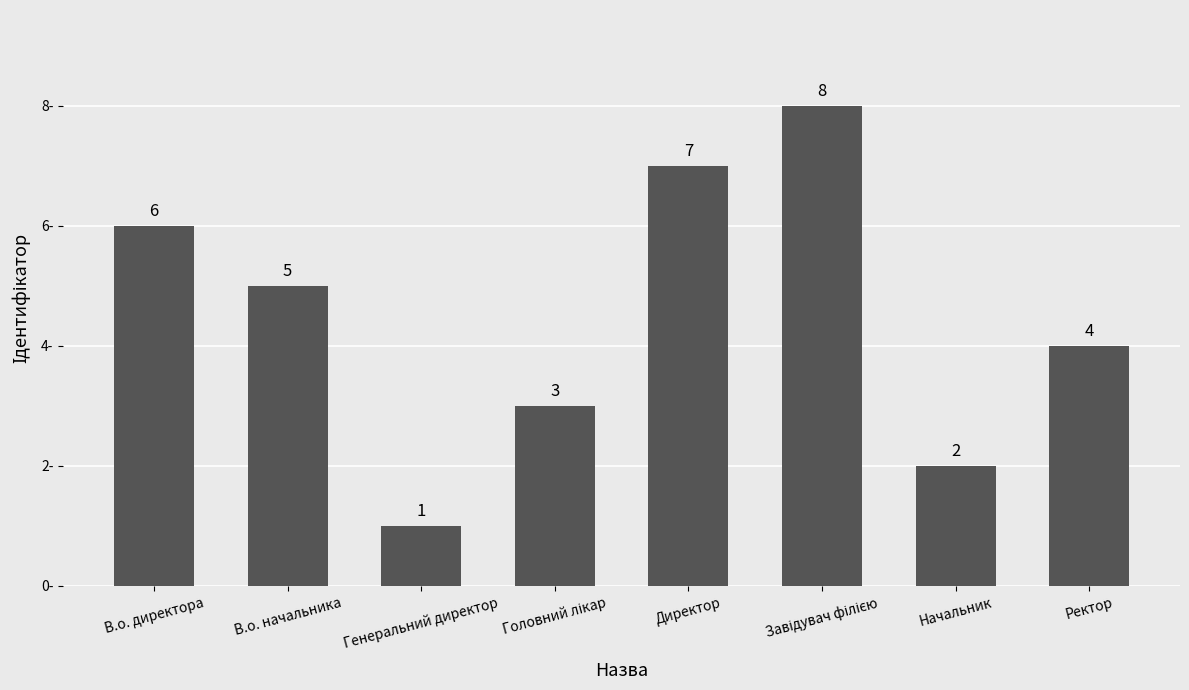

Count the values in the range 3 to 7.

5